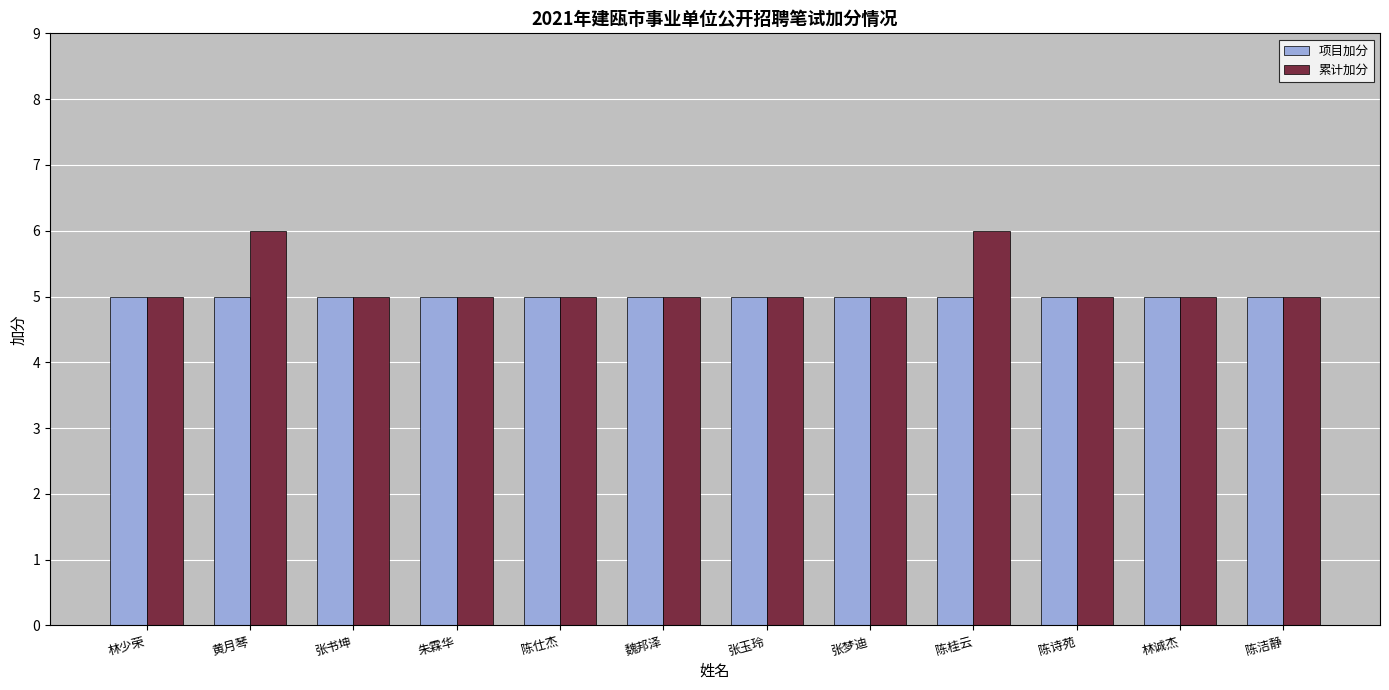

List the series in order of their peak value, lowest first.

项目加分, 累计加分